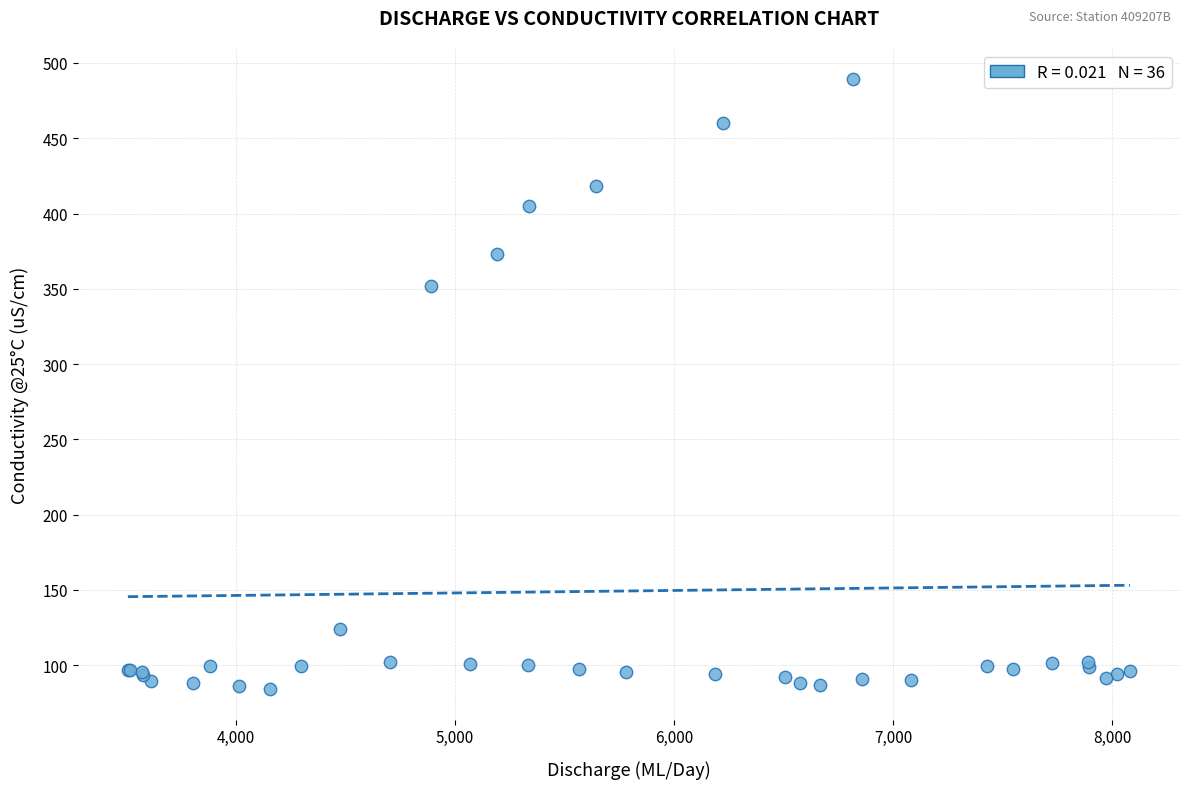

What Y value in the scatter plot is closest to 286?

351.6